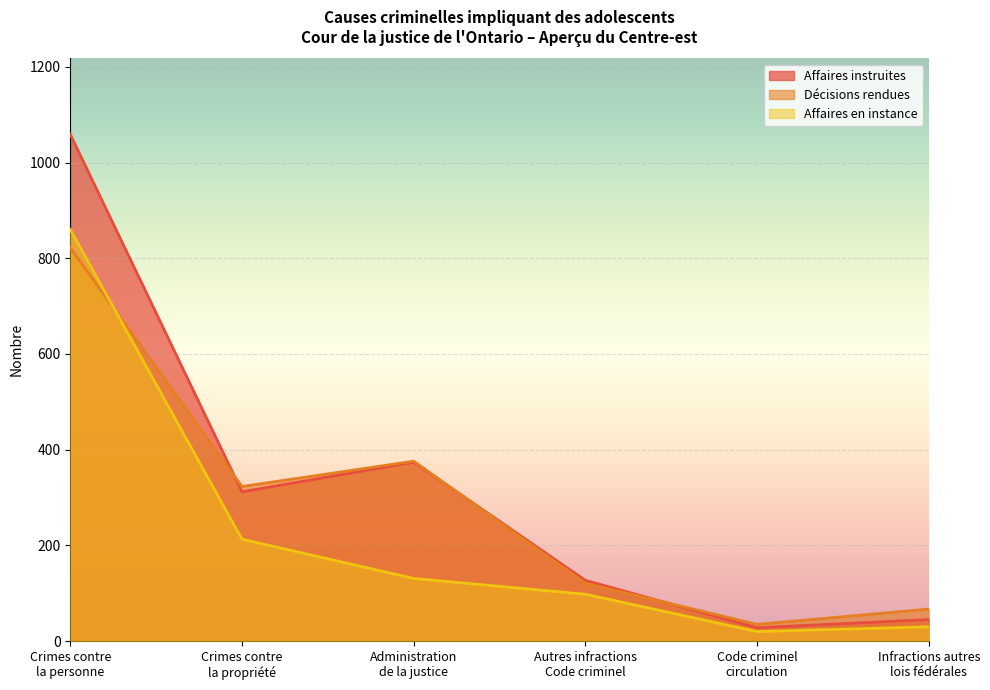

At which category is the sum across all series the highest?

Crimes contre
la personne